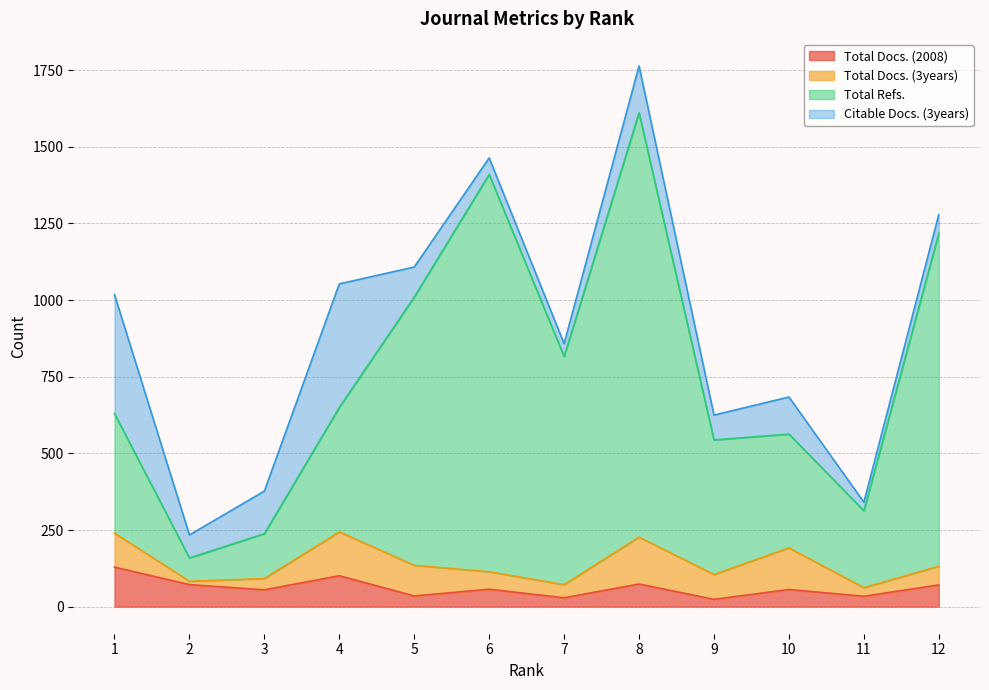

The value of Total Docs. (2008) at 12 is 71. True or false?

True